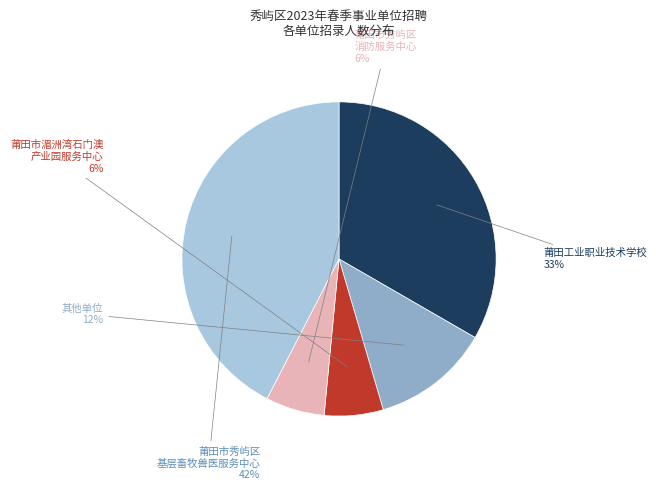

Is there a majority slice in this chart?

No